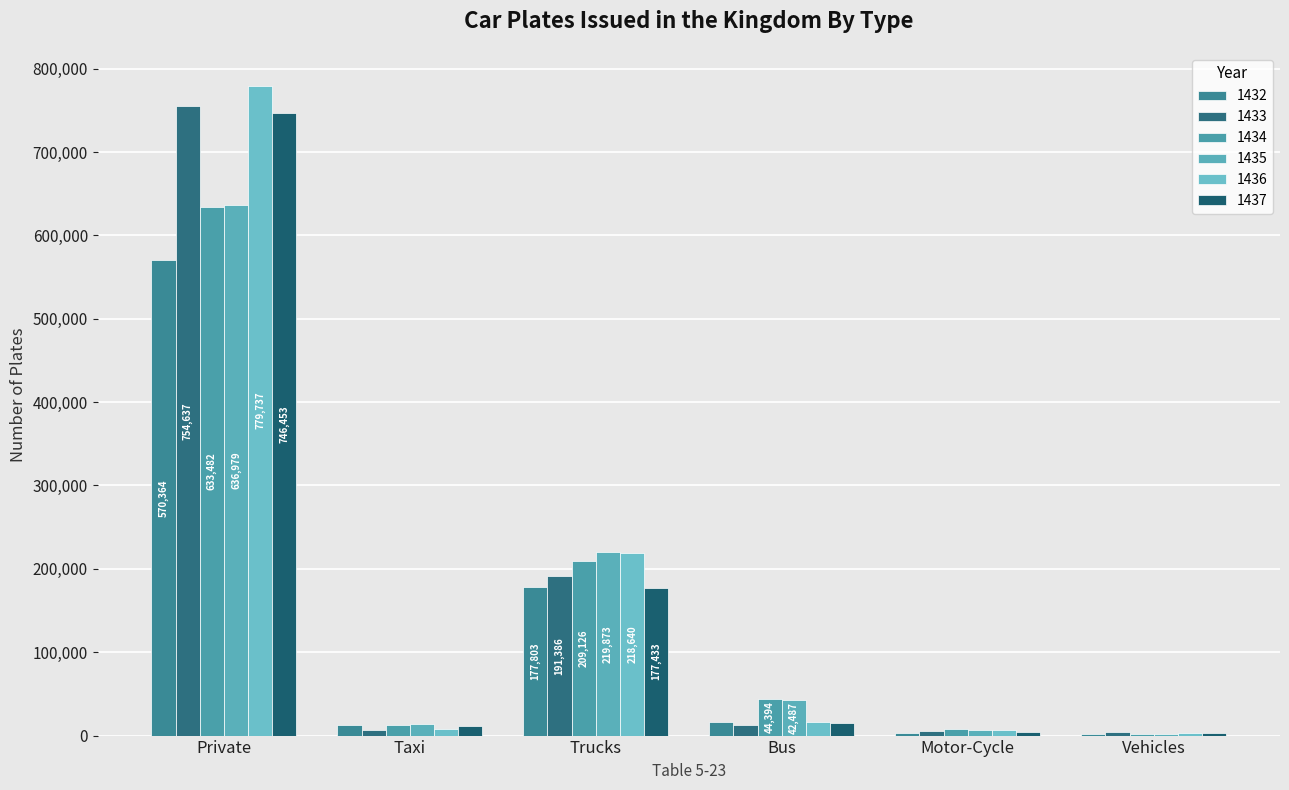

What is the difference between the maximum and minimum values in the 1436 series?

776850